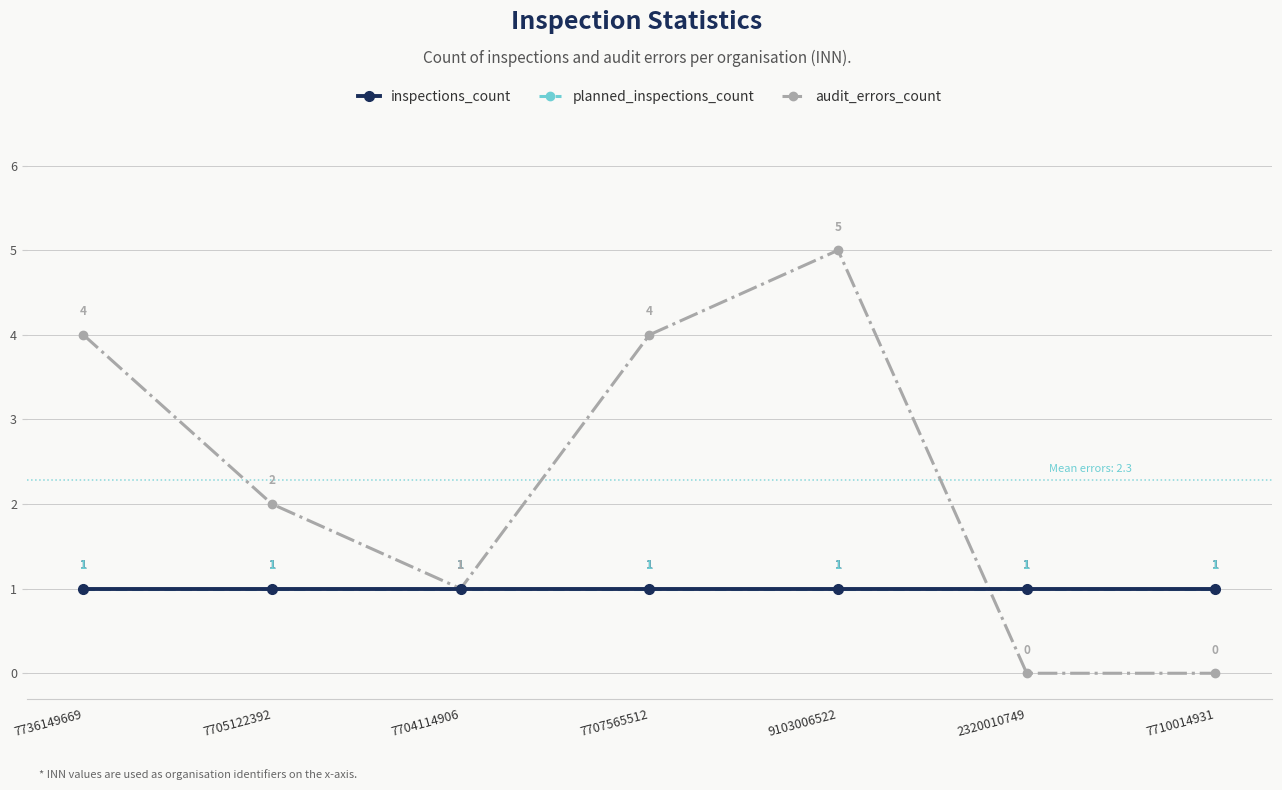

How many interior local peaks does the audit_errors_count series have?

1